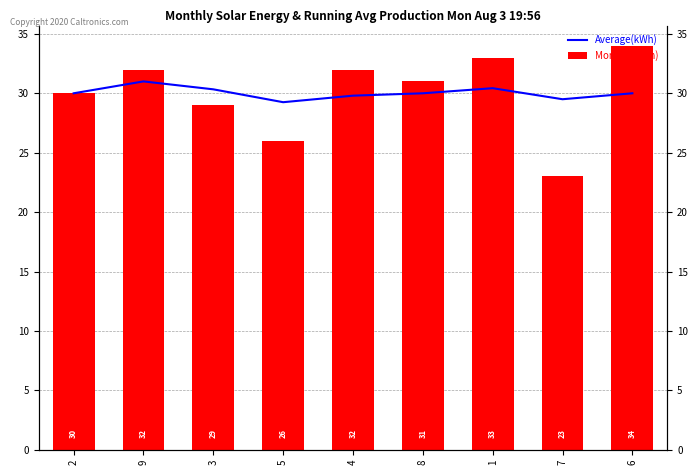

The Monthly(kWh) series shows 12.9 at 9. True or false?

False